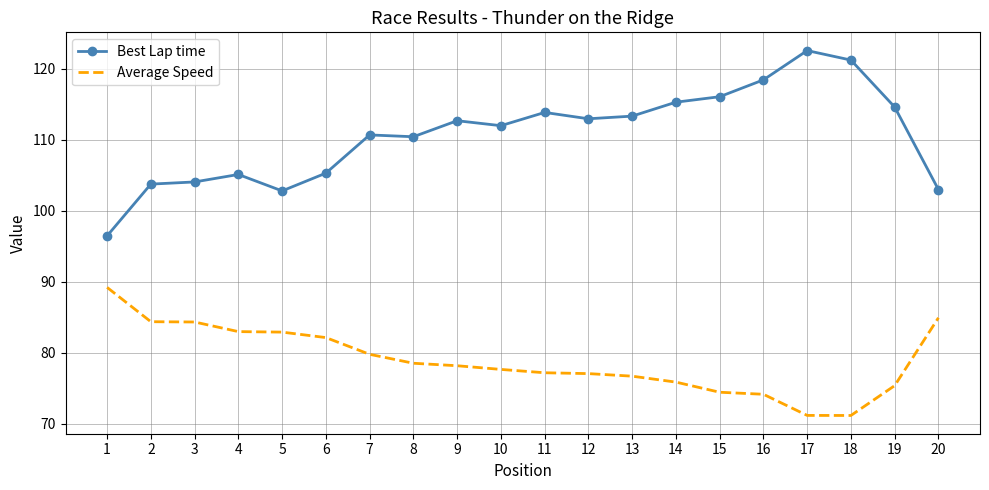

What is the sum of the Average Speed values at 20 and 10?

162.5